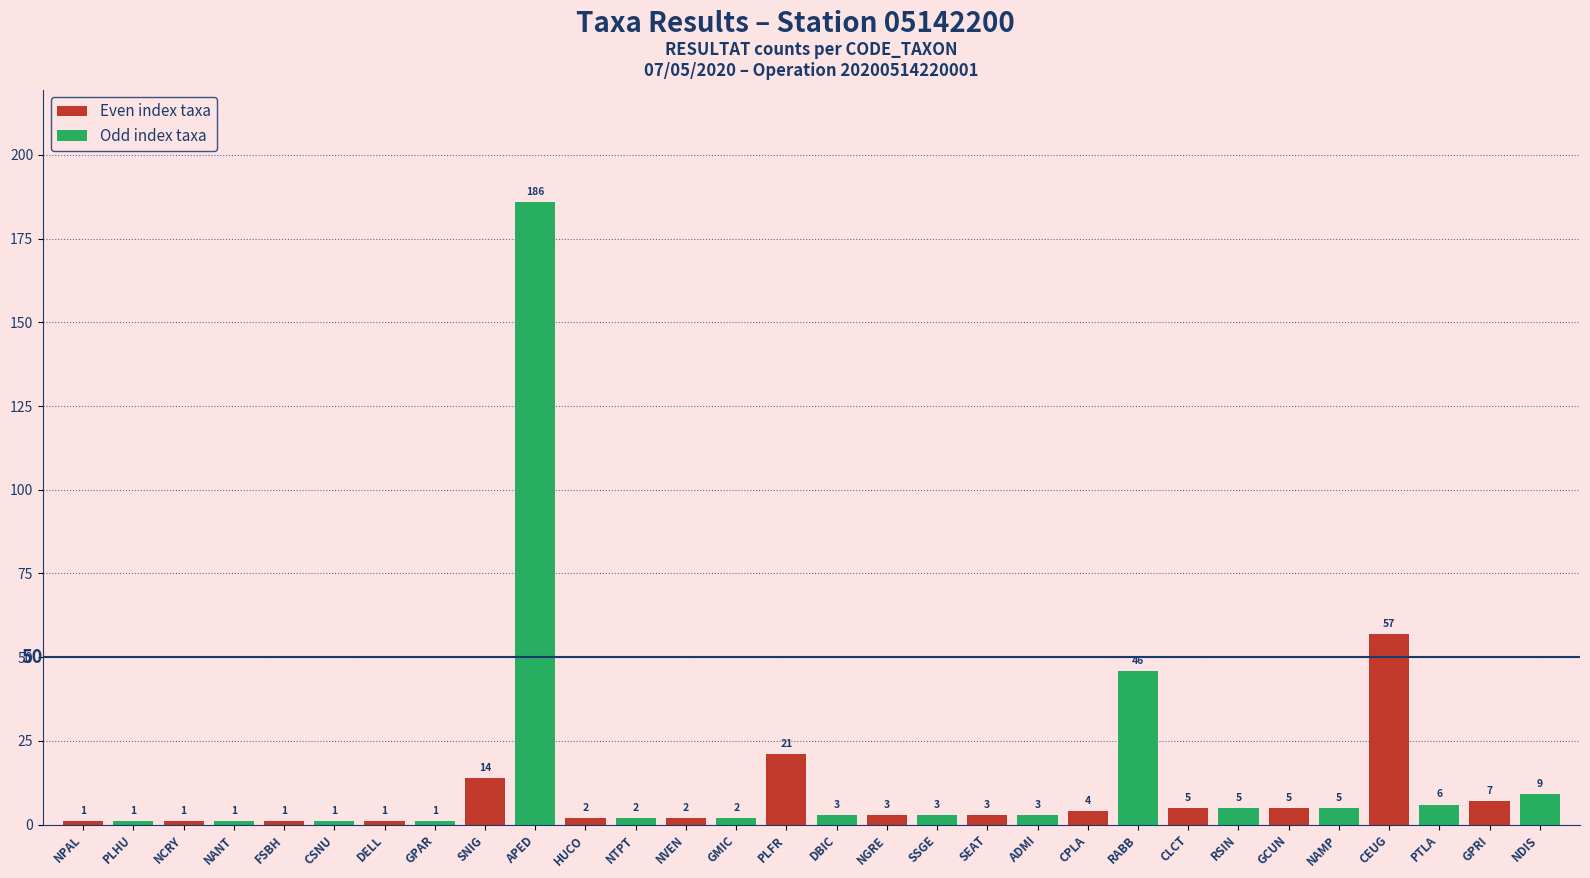

What is the label of the 2nd bar from the left?

NCRY